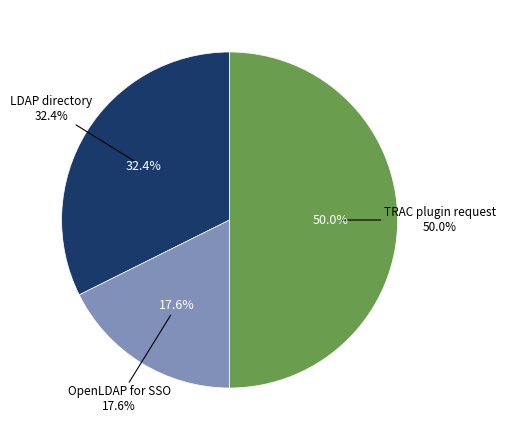

What is the largest slice in the pie chart?

TRAC plugin request